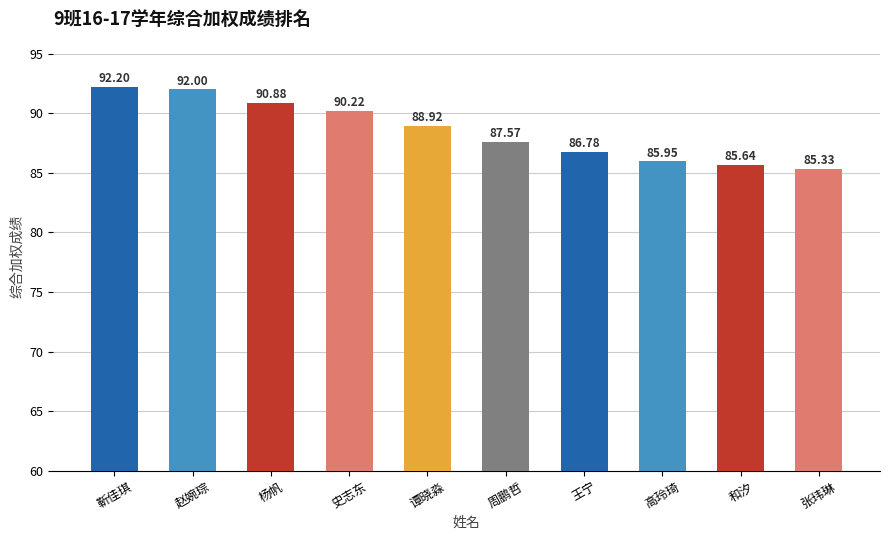

Does the chart contain stacked bars?

No